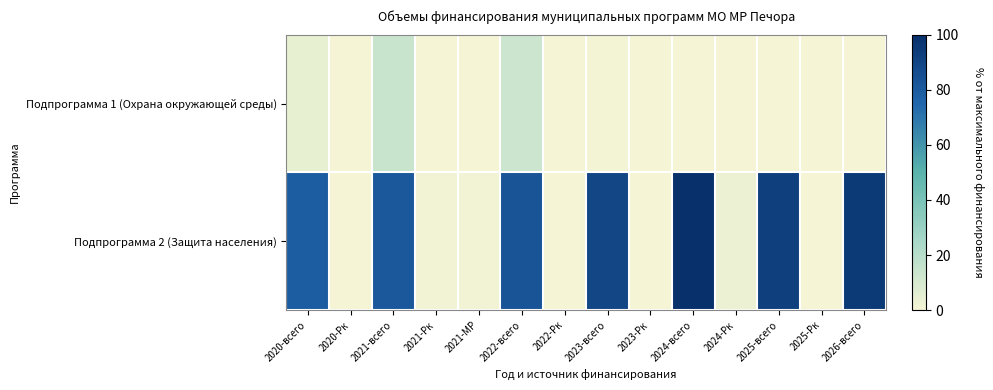

At 2021-Рк, list the series in order from largest to smallest.

Подпрограмма 2 (Защита населения), Подпрограмма 1 (Охрана окружающей среды)